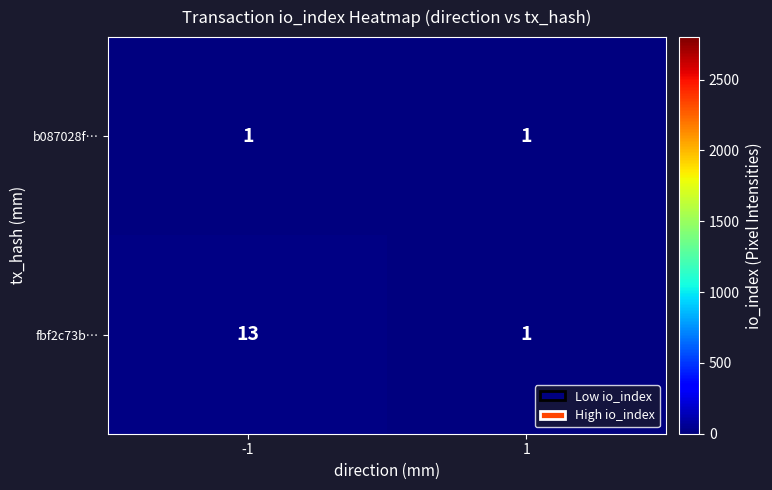

Reading left to right, what are all the values shown in this chart?

b087028f…: -1=1	1=1
fbf2c73b…: -1=13	1=1